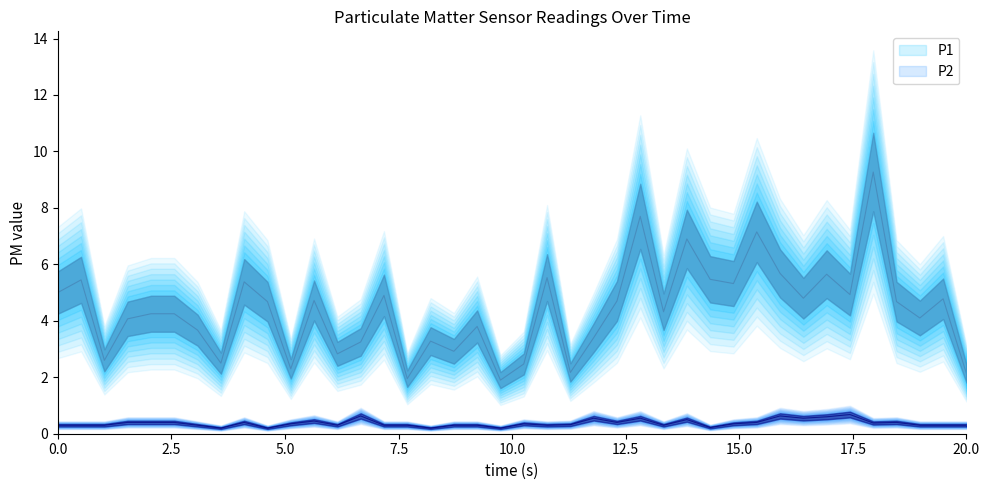

List the series in order of their overall mean, lowest first.

P2, P1